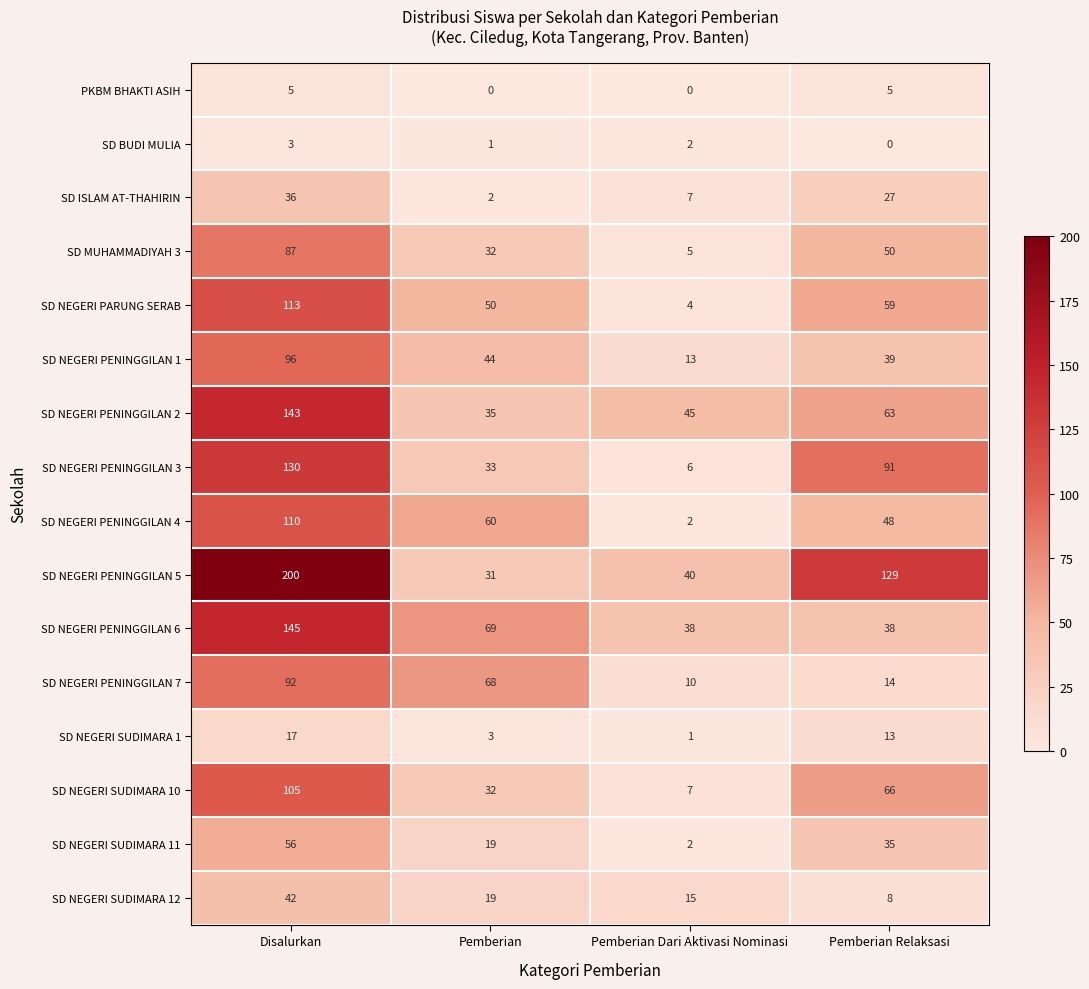

At which category is the sum across all series the highest?

Disalurkan